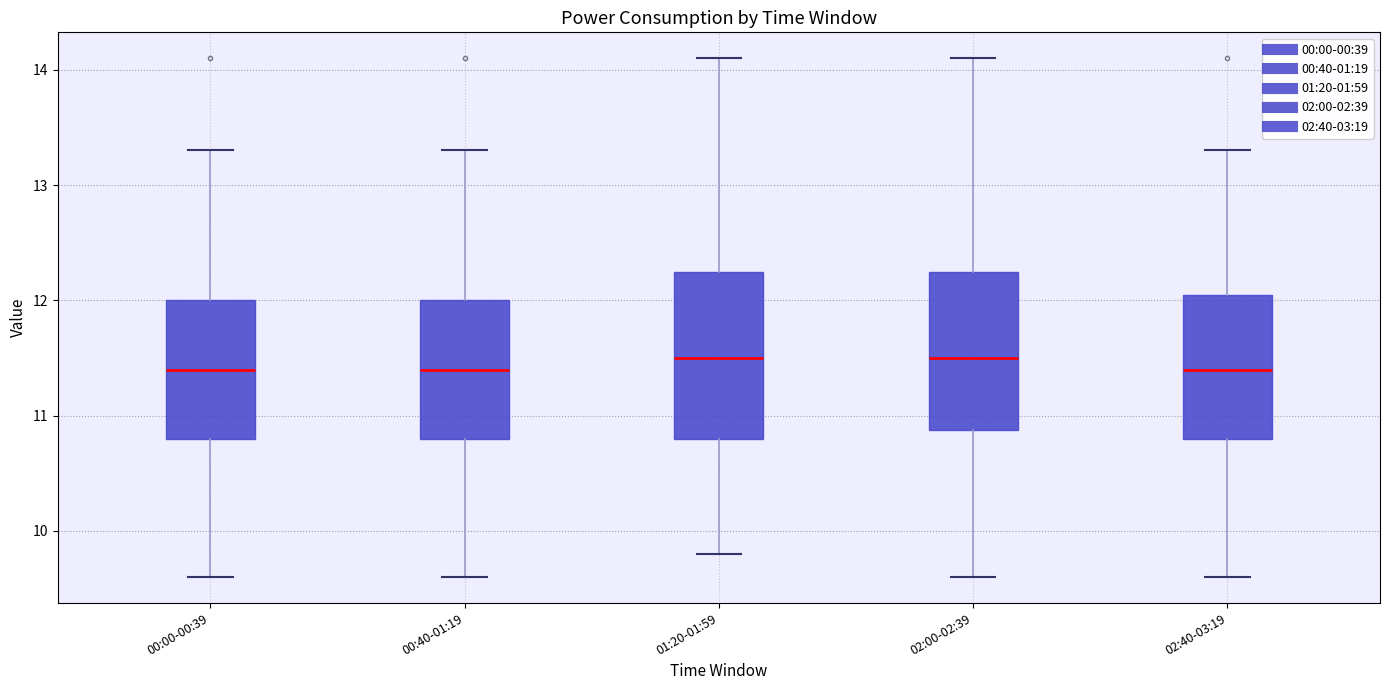

Reading left to right, transcribe this box plot: for each box, give where its median line is, the range the box spans, and where its two whiskers end, as read against the y-axis. The values are not printed on the chart, so give them approximately, as read against the axis.

00:00-00:39: median 11.4, box 10.8 to 12.0, whiskers 9.6 to 13.3
00:40-01:19: median 11.4, box 10.8 to 12.0, whiskers 9.6 to 13.3
01:20-01:59: median 11.5, box 10.8 to 12.3, whiskers 9.8 to 14.1
02:00-02:39: median 11.5, box 10.9 to 12.3, whiskers 9.6 to 14.1
02:40-03:19: median 11.4, box 10.8 to 12.1, whiskers 9.6 to 13.3